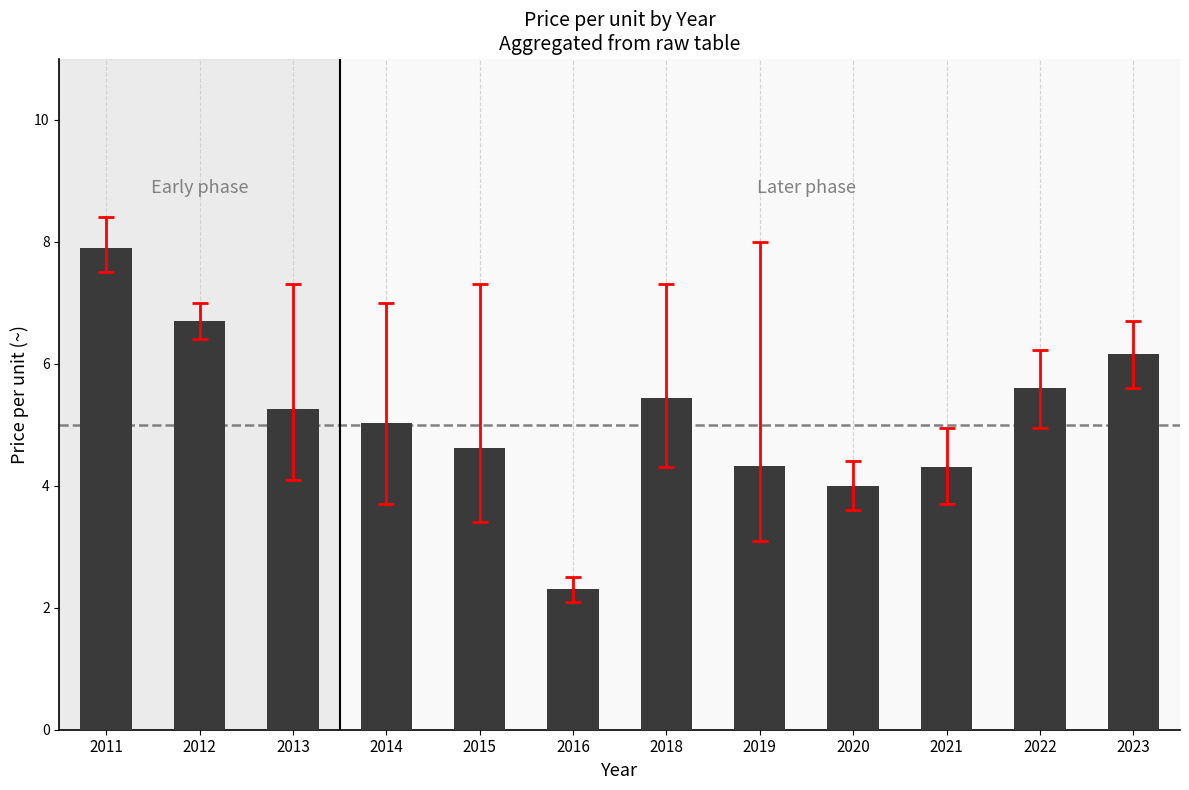

Does the chart contain stacked bars?

No